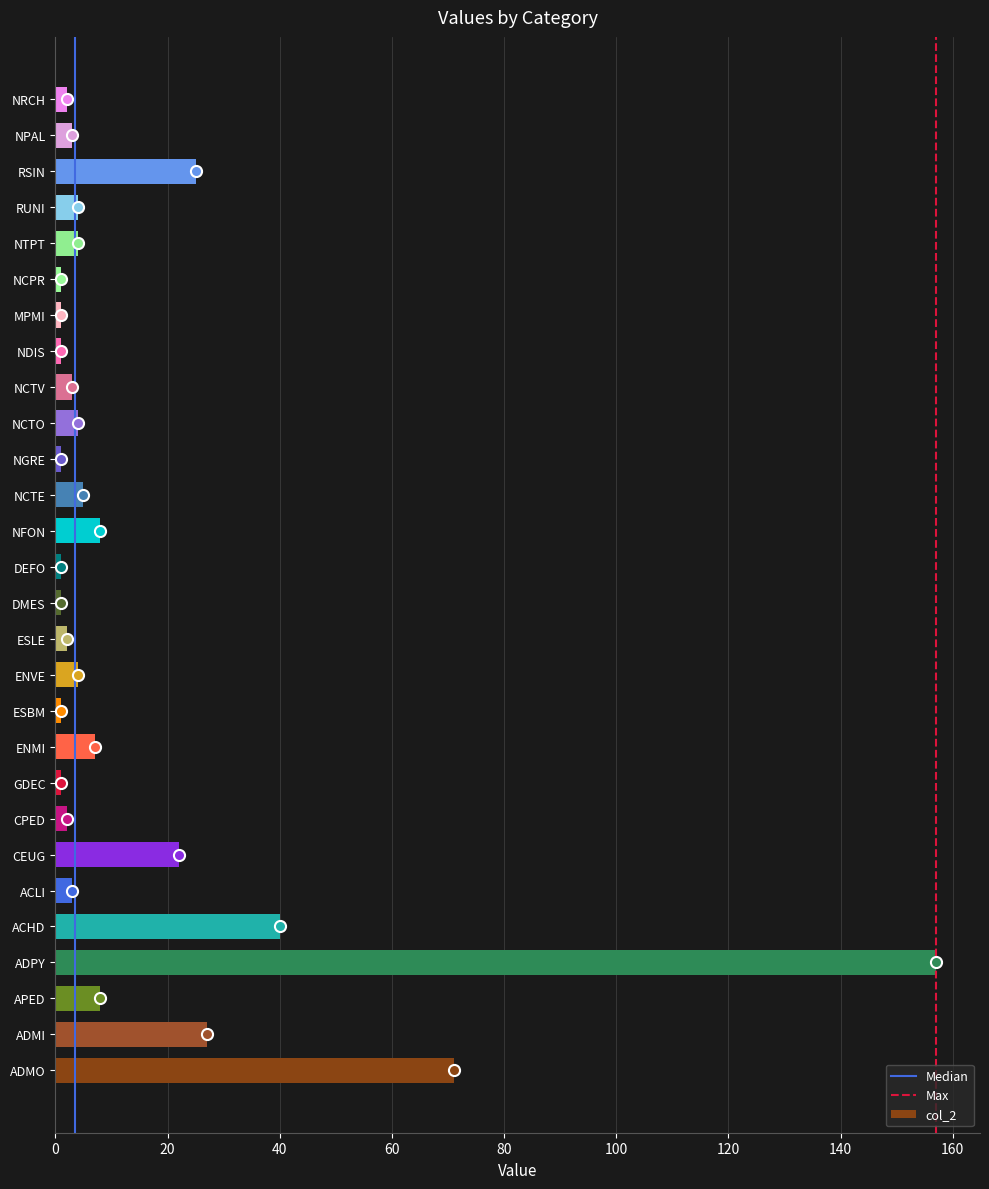

What is the difference between the maximum and minimum values?

156